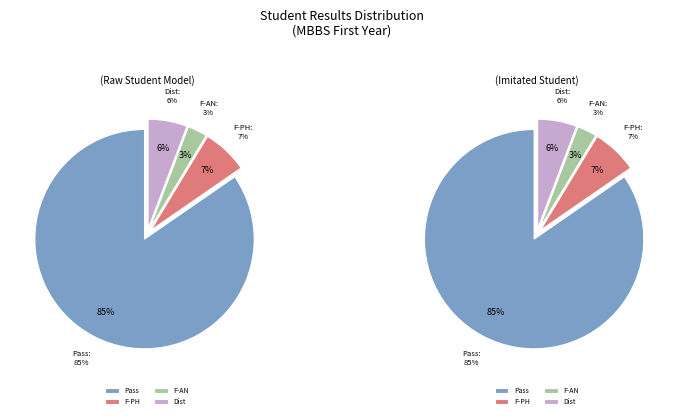

The F in MB1101 slice represents 3% of the pie. True or false?

True